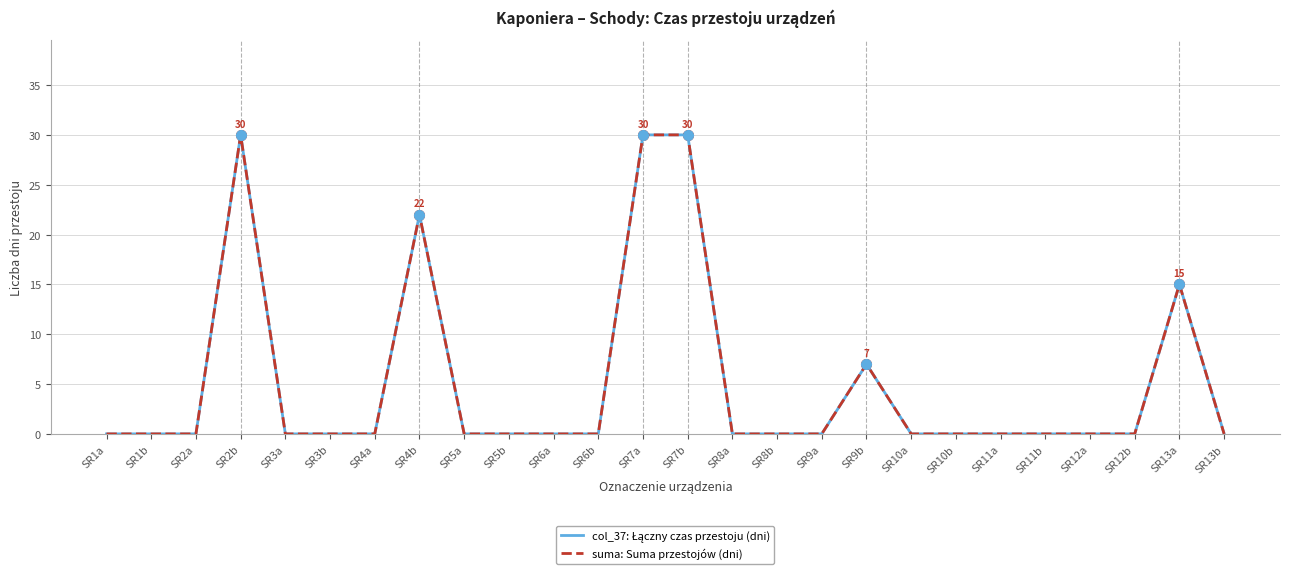

Reading right to left, what are all the values shown in this chart?

col_37: Łączny czas przestoju (dni): 0	15	0	0	0	0	0	0	7	0	0	0	30	30	0	0	0	0	22	0	0	0	30	0	0	0
suma: Suma przestojów (dni): 0	15	0	0	0	0	0	0	7	0	0	0	30	30	0	0	0	0	22	0	0	0	30	0	0	0